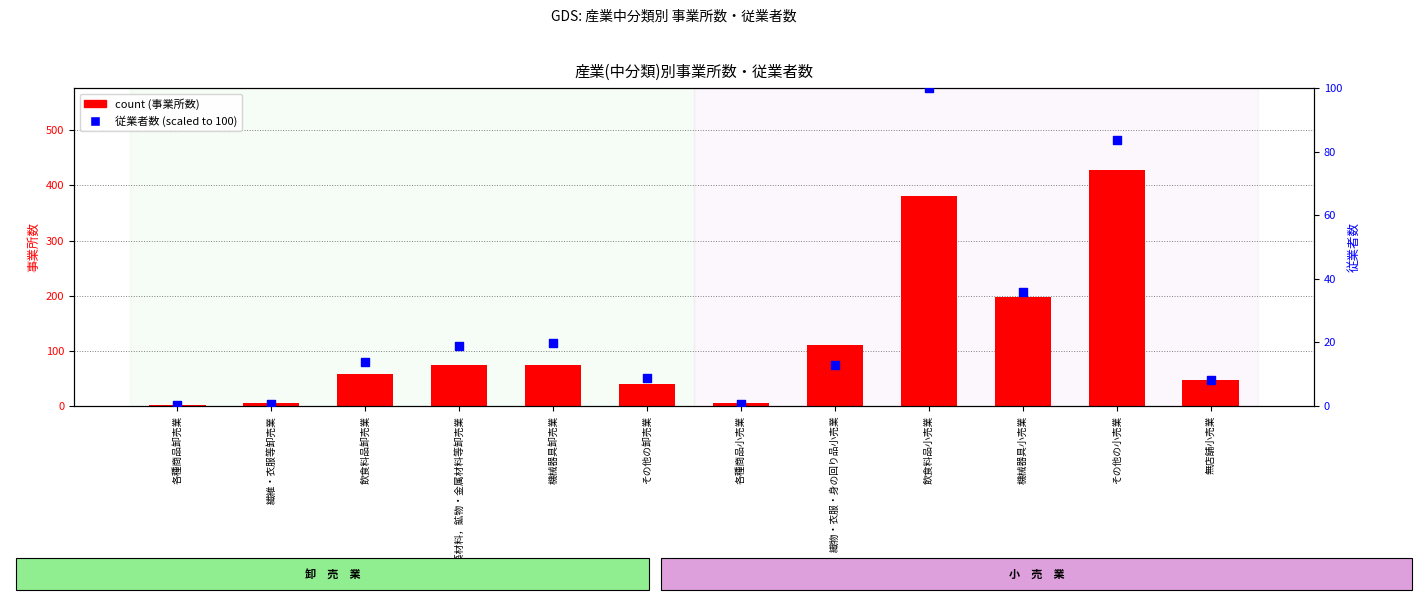

Which series contains the lowest Y value?

従業者数 (scaled %)